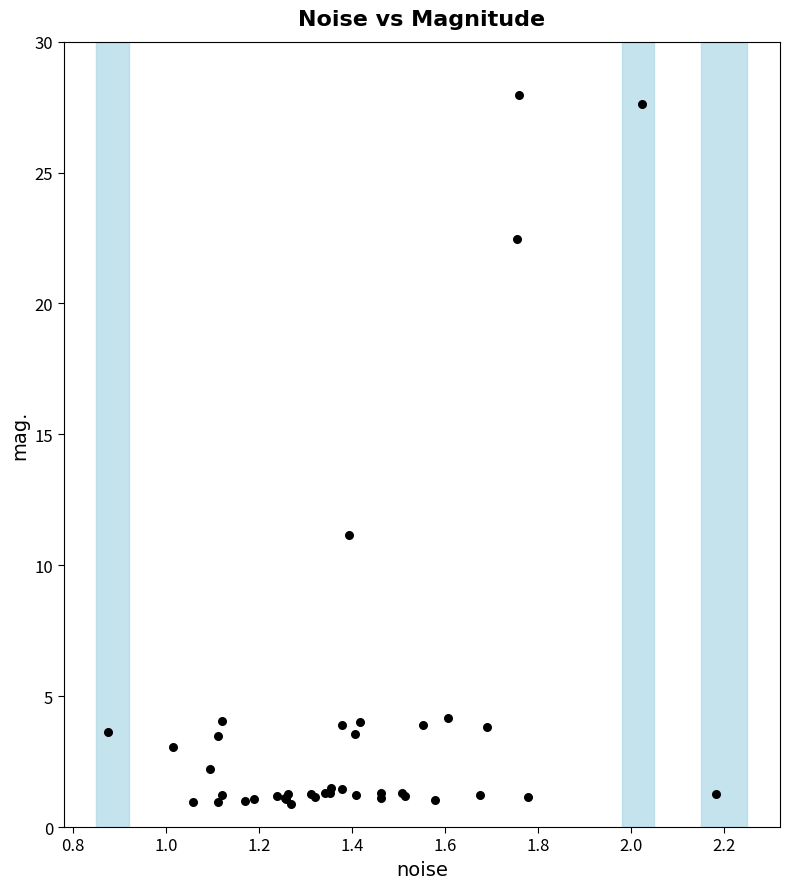

What Y value in the scatter plot is closest to 14?

11.2